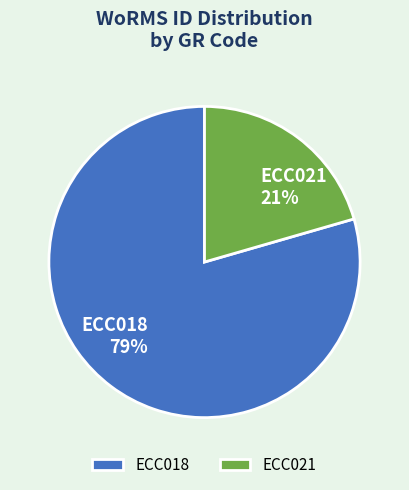

Between ECC021 and ECC018, which is larger?

ECC018